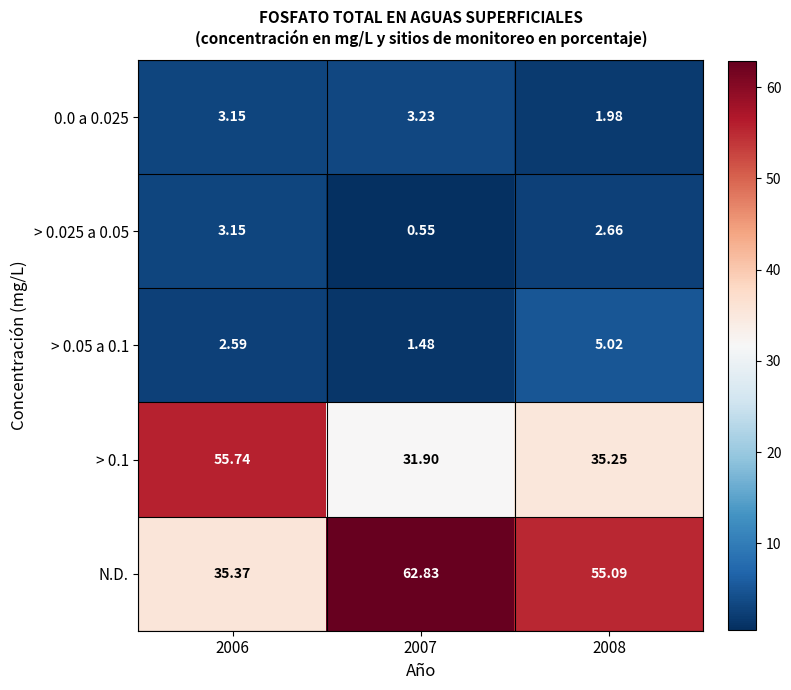

Which series changed the most between 2006 and 2007?

N.D.